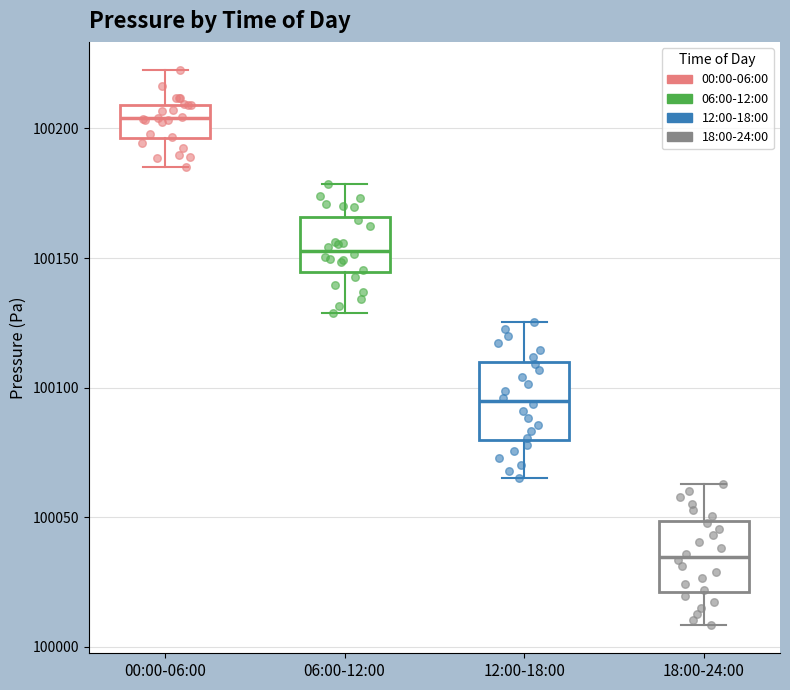

Reading left to right, transcribe this box plot: for each box, give where its median line is, the range the box spans, and where its two whiskers end, as read against the y-axis. The values are not printed on the chart, so give them approximately, as read against the axis.

00:00-06:00: median 100205, box 100195 to 100210, whiskers 100185 to 100225
06:00-12:00: median 100155, box 100145 to 100165, whiskers 100130 to 100180
12:00-18:00: median 100095, box 100080 to 100110, whiskers 100065 to 100125
18:00-24:00: median 100035, box 100020 to 100050, whiskers 100010 to 100065